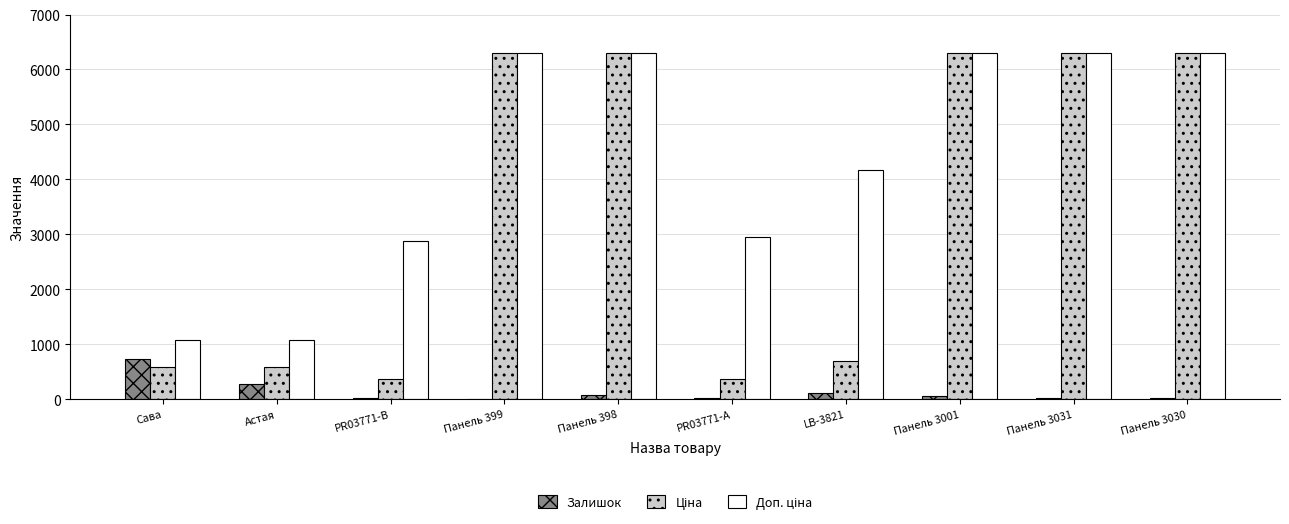

Are the bars grouped side by side (vs. stacked)?

Yes